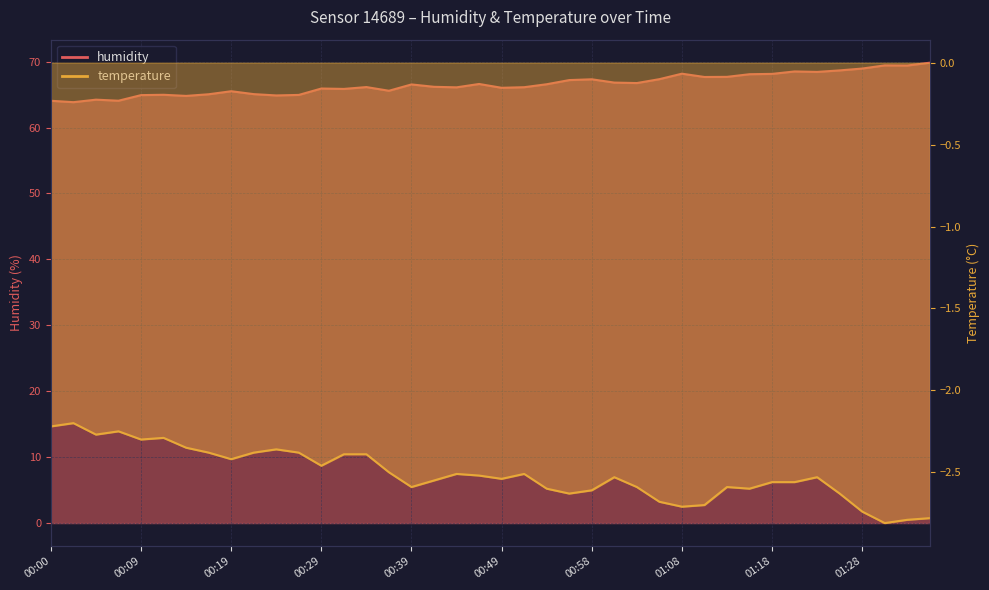

What is the spread (max minus min) of values at 00:19?

67.9